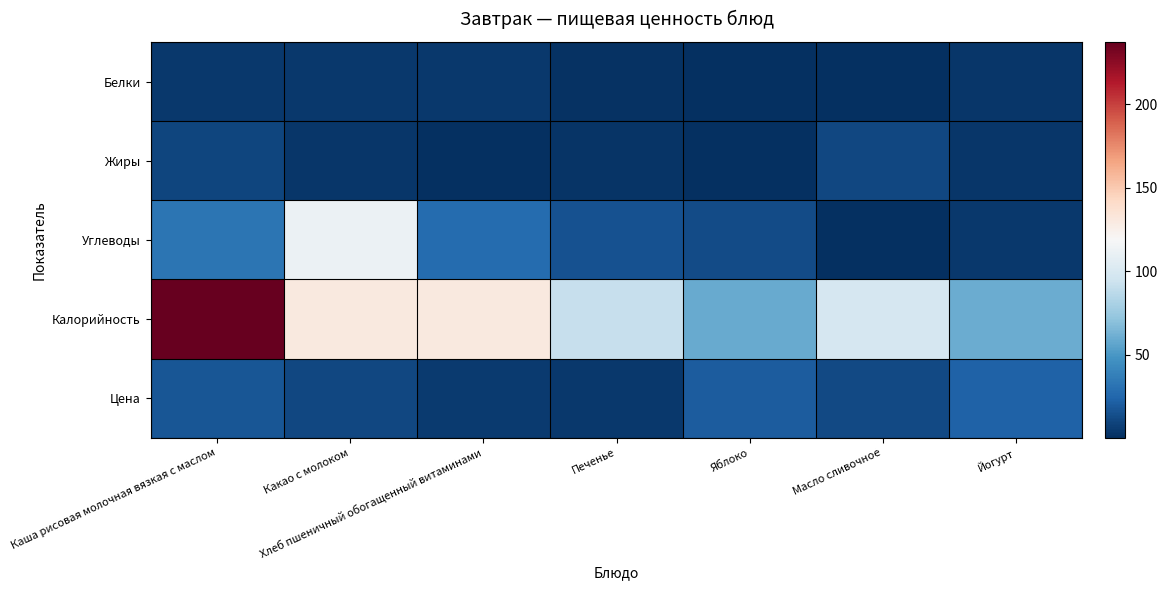

At how many categories does at least one series exceed 114?

3